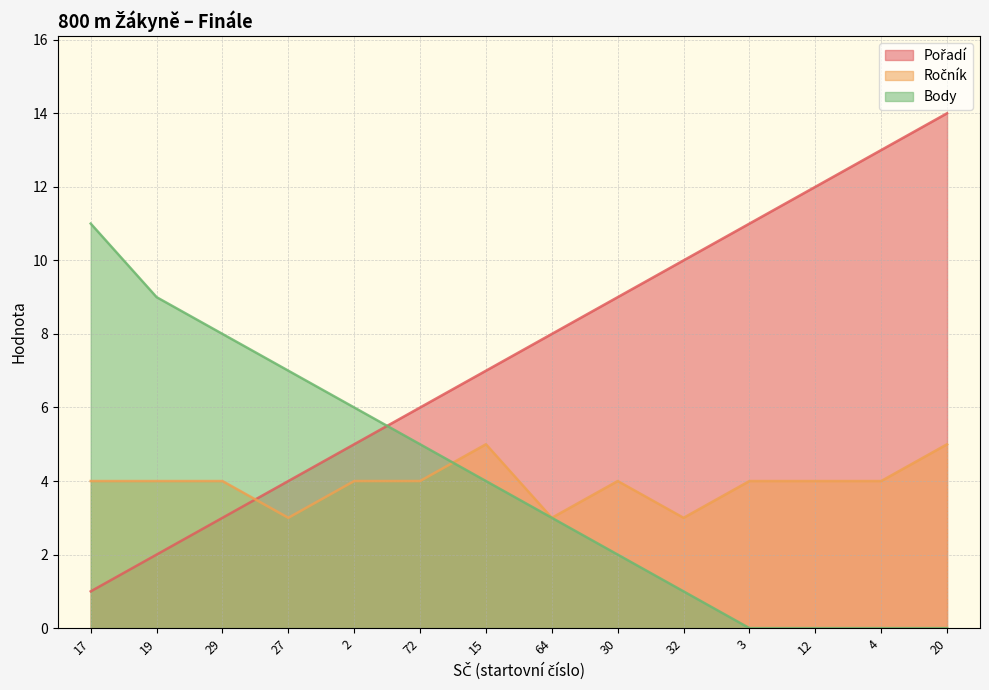

What is the sum of the Ročník values at 12 and 32?

7